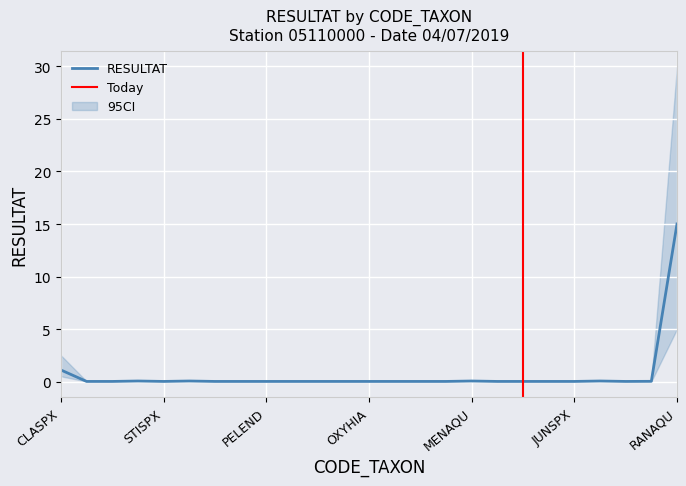

The chart shows a value of 0.0 at PERHYD. True or false?

True